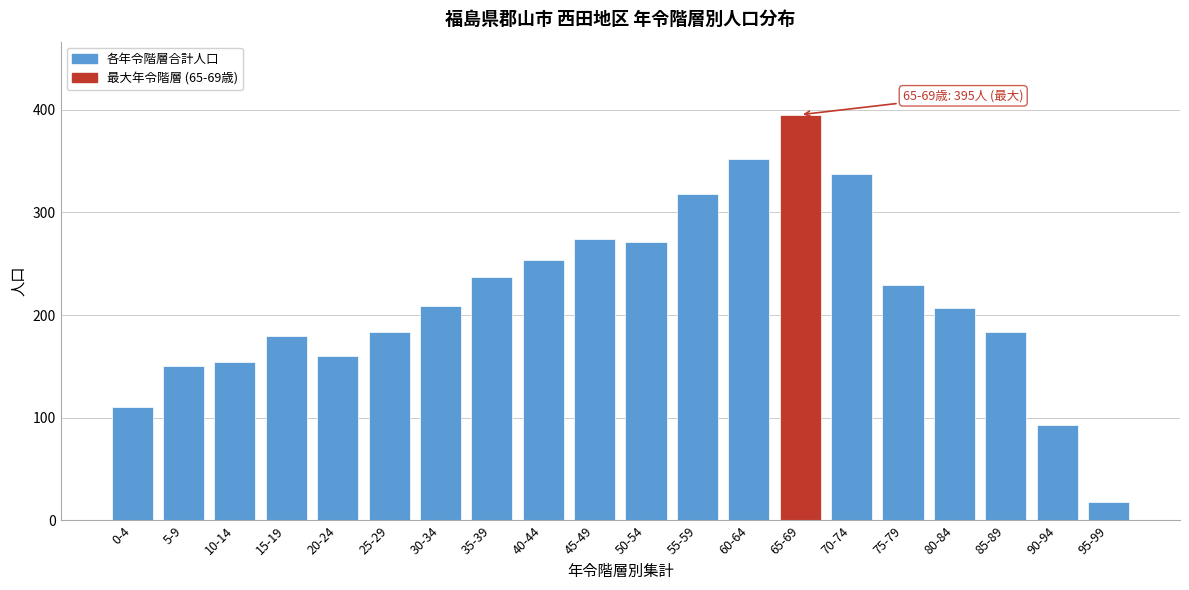

Reading left to right, extract all data points from this chart.

110	150	154	180	160	183	209	237	254	274	271	318	352	395	337	229	207	183	93	18